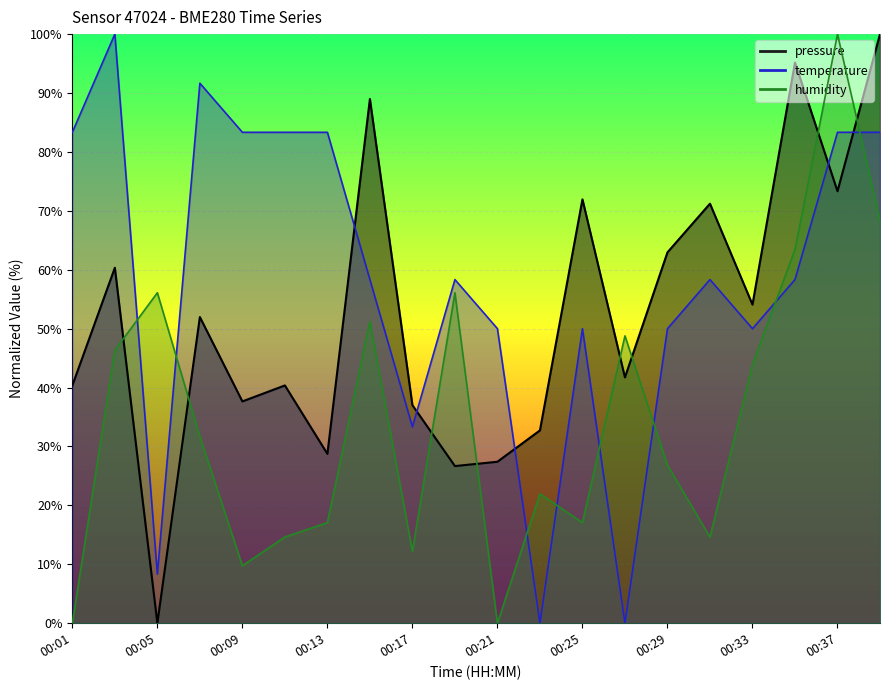

Reading left to right, list all the values displayed in this chart.

pressure: 40.4	60.3	0.0	52.0	37.7	40.4	28.7	89.0	37.0	26.7	27.4	32.7	72.0	41.7	63.0	71.2	54.1	95.2	73.3	100.0
temperature: 83.3	100.0	8.3	91.7	83.3	83.3	83.3	58.3	33.3	58.3	50.0	0.0	50.0	0.0	50.0	58.3	50.0	58.3	83.3	83.3
humidity: 0.0	46.3	56.1	31.7	9.8	14.6	17.1	51.2	12.2	56.1	0.0	22.0	17.1	48.8	26.8	14.6	43.9	63.4	100.0	68.3